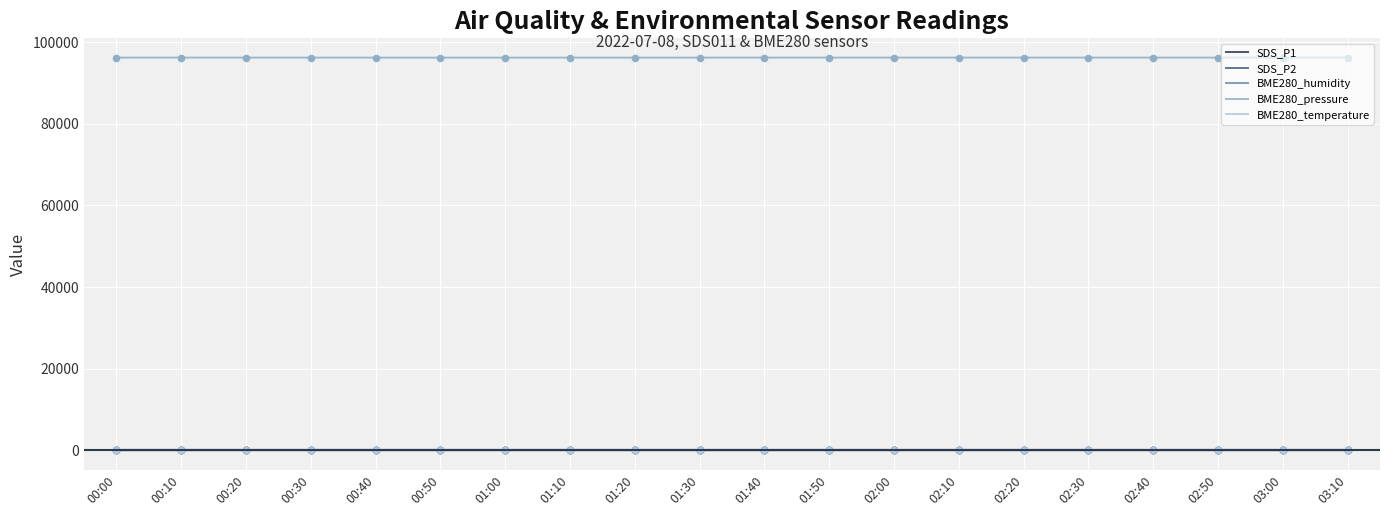

At how many categories does at least one series exceed 51981?

20